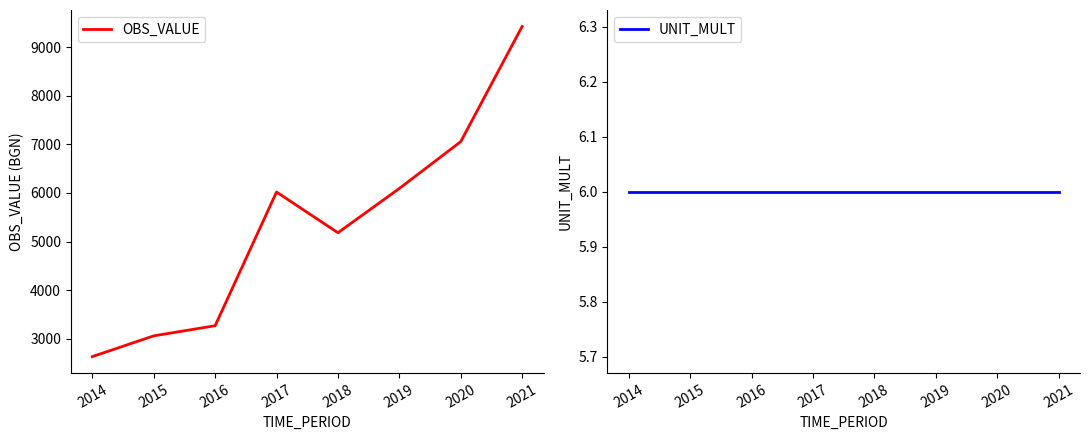

At which category does the chart reach its minimum across all series?

2014